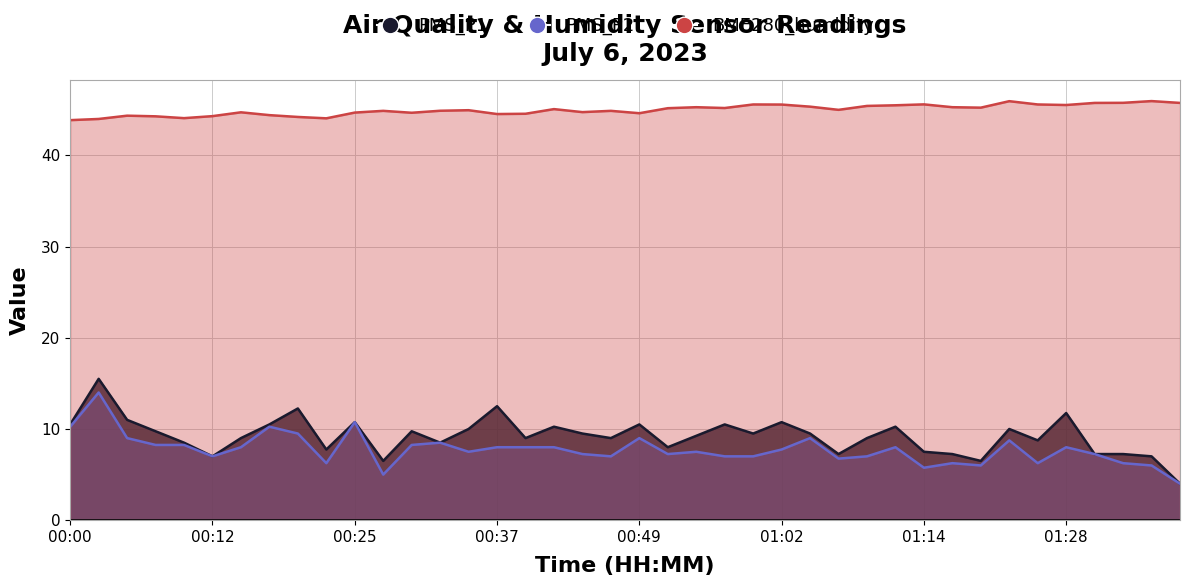

Which has a higher value, 01:28 or 39?

01:28